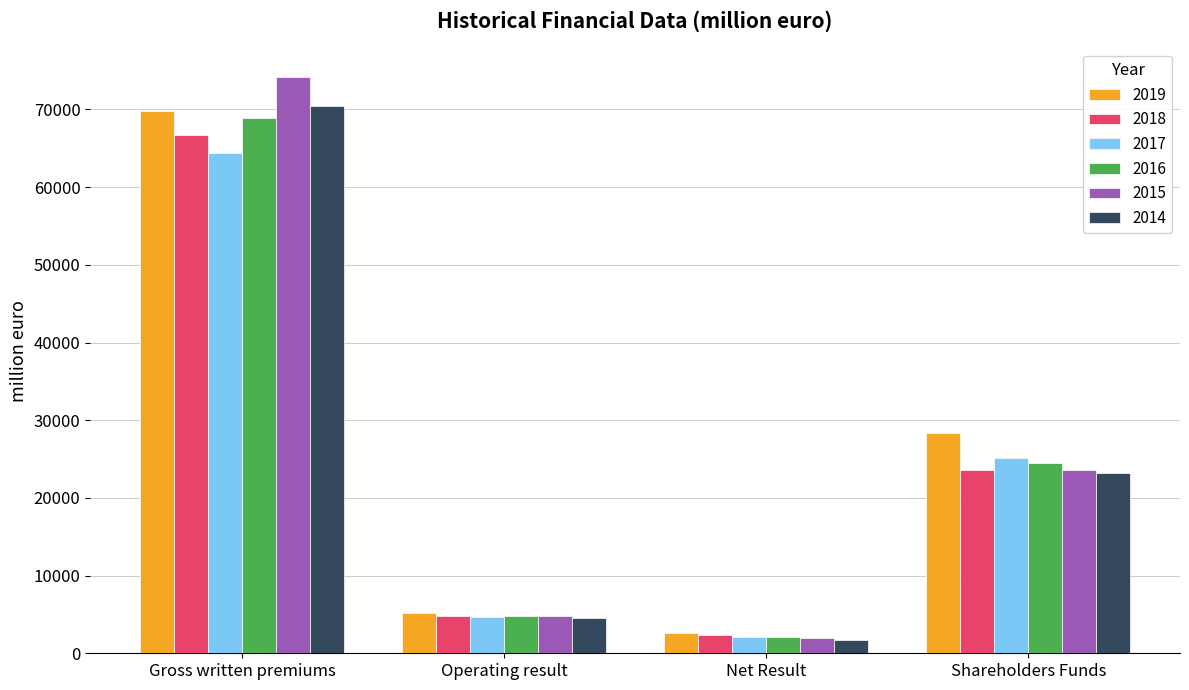

Which series has the widest spread of values?

2015